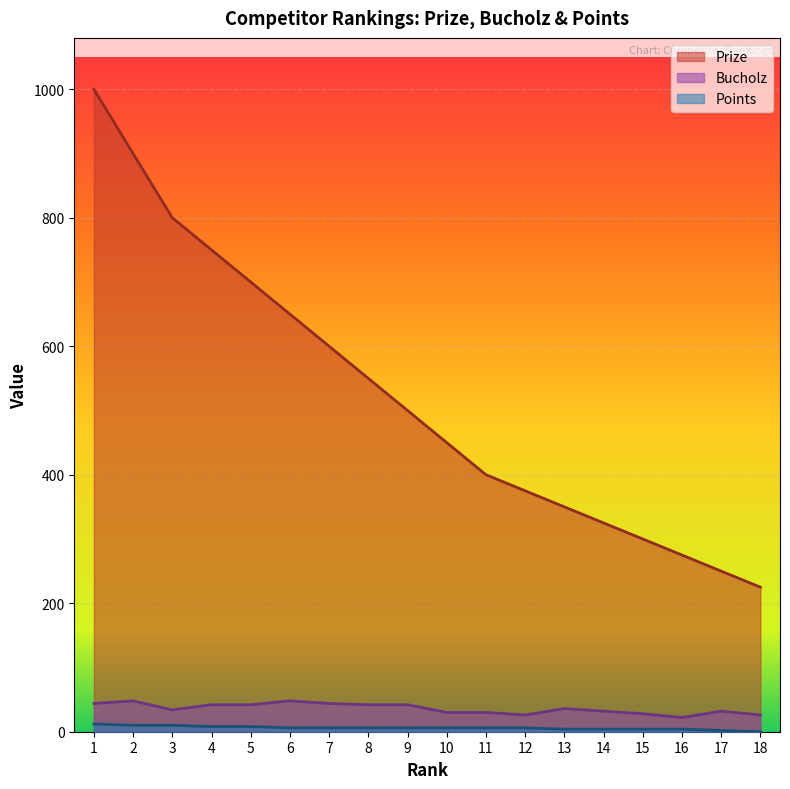

True or false: Prize and Points intersect in this chart.

False